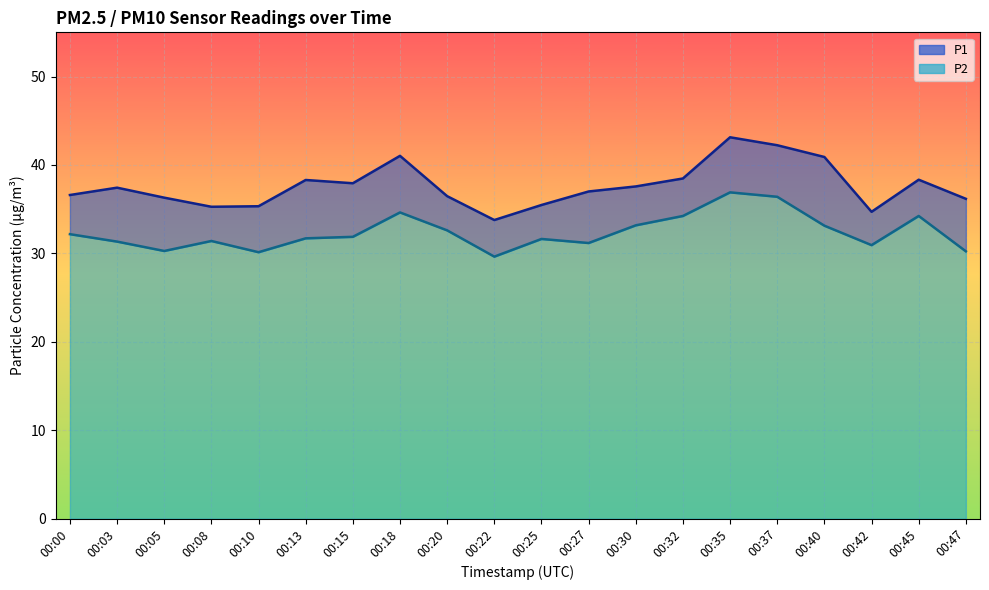

What is the total value across all series at 00:22?

63.4